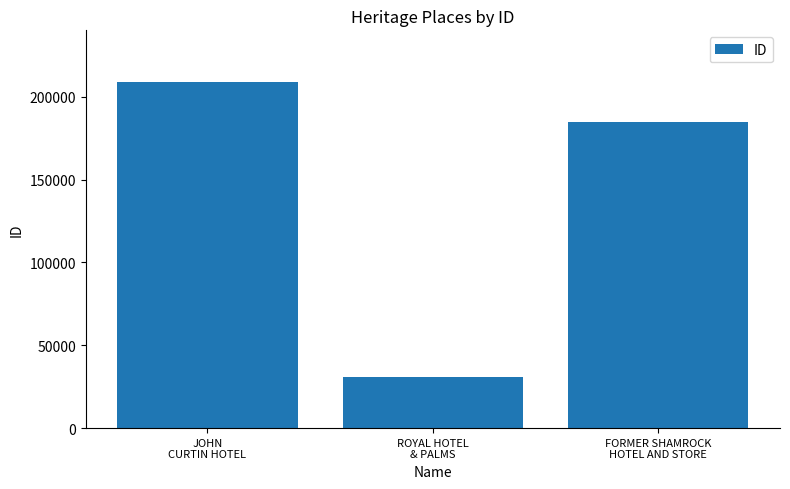

Reading left to right, list all the values displayed in this chart.

208812	30871	184939